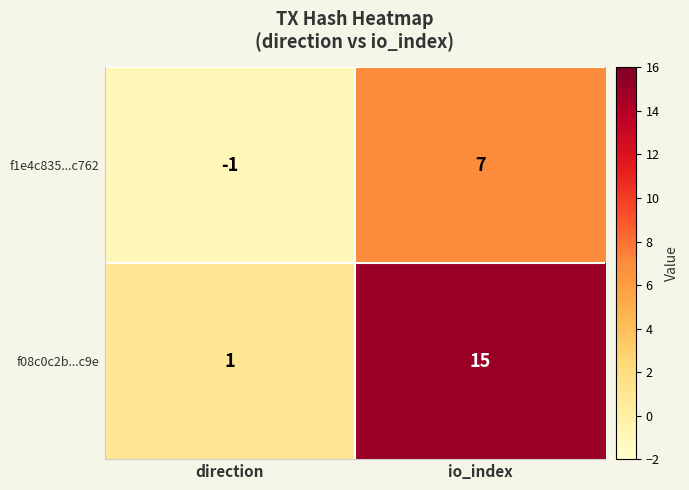

Rank the series by their maximum value, from lowest to highest.

f1e4c835...c762, f08c0c2b...c9e